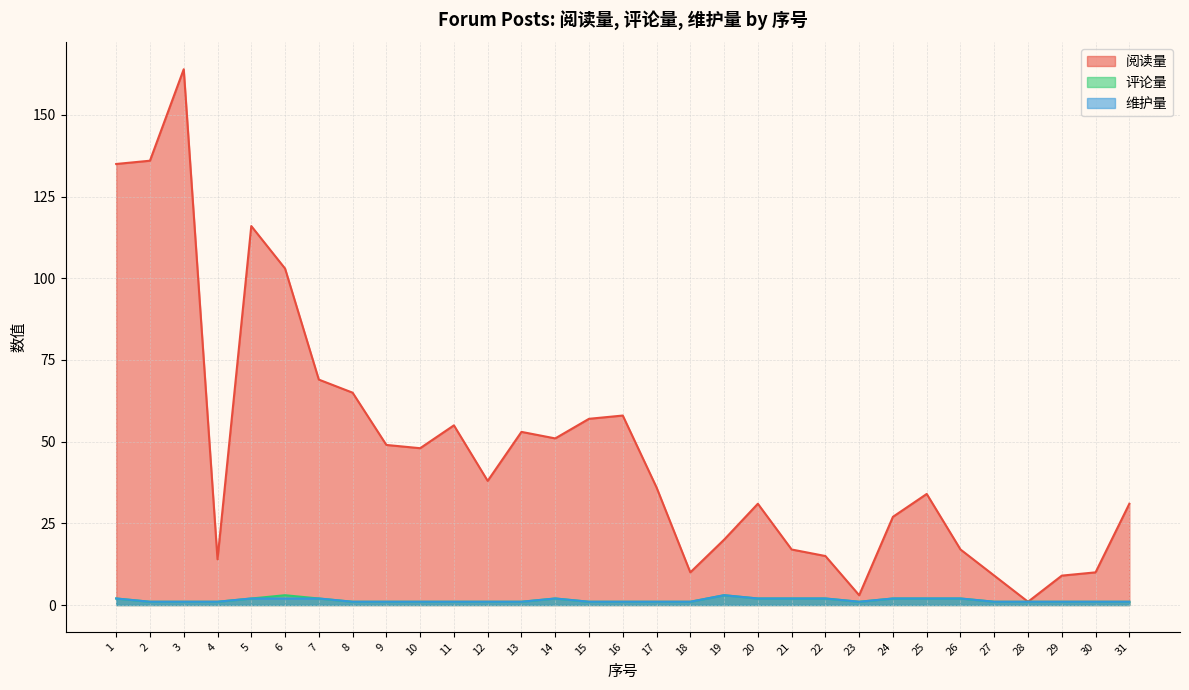

True or false: 评论量 has more than 1 points higher than both neighbors.

True